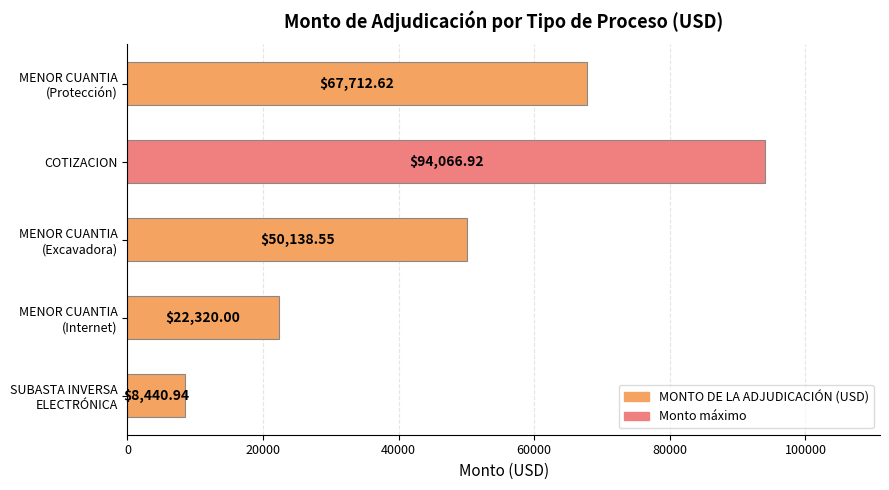

What is the difference between the maximum and minimum values?

85626.0